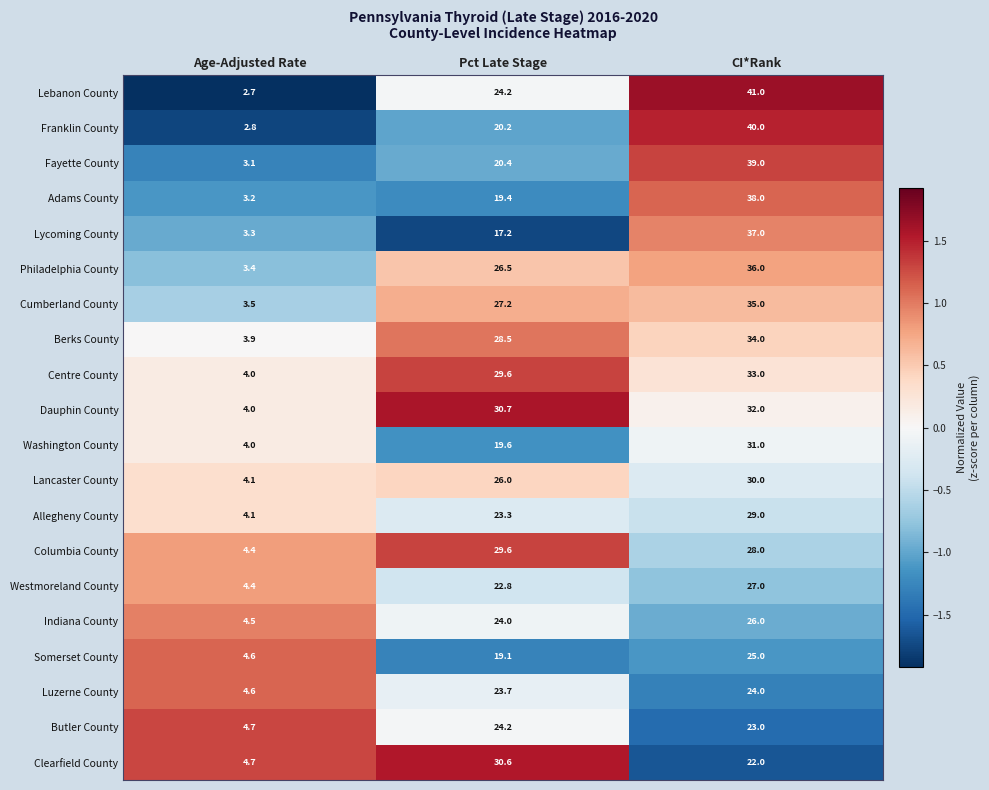

At which category is the sum across all series the highest?

CI*Rank